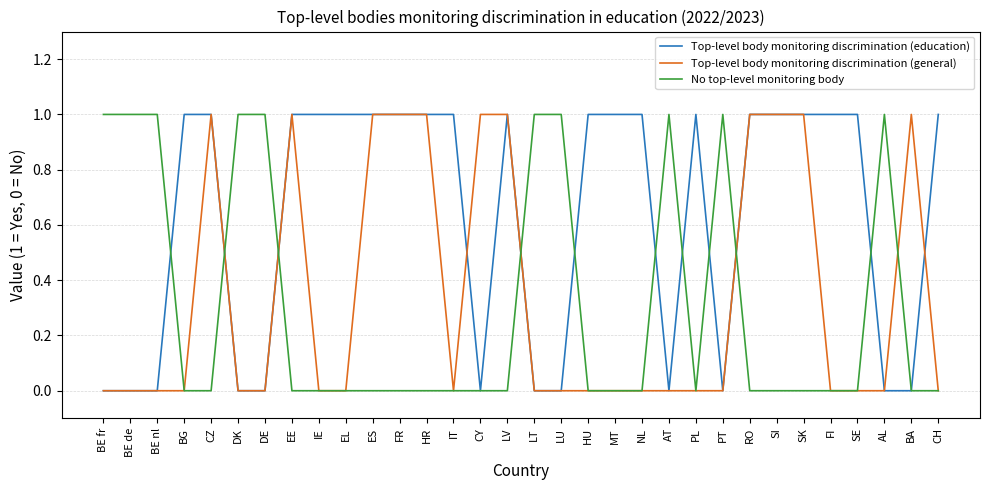

The Top-level body monitoring discrimination (education) series shows 1 at NL. True or false?

True